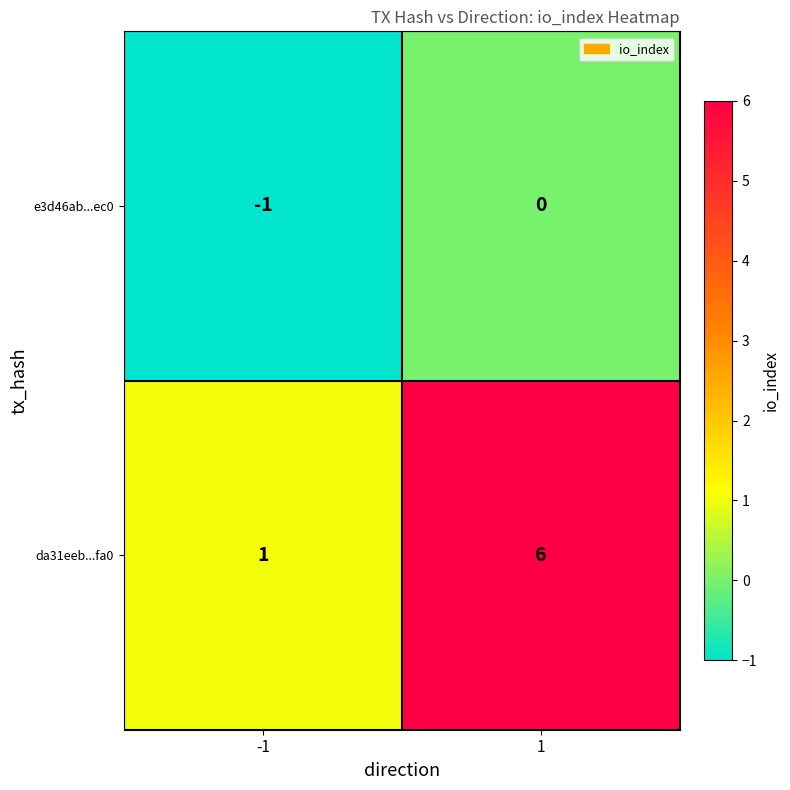

How many data points does each series have?

2